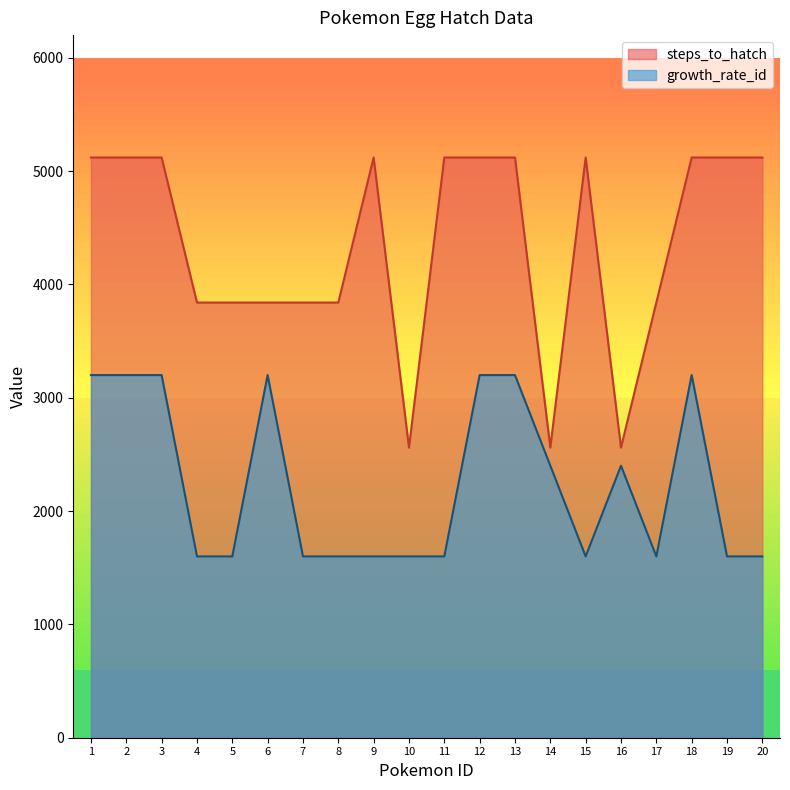

List the series in order of their overall mean, highest first.

steps_to_hatch, growth_rate_id